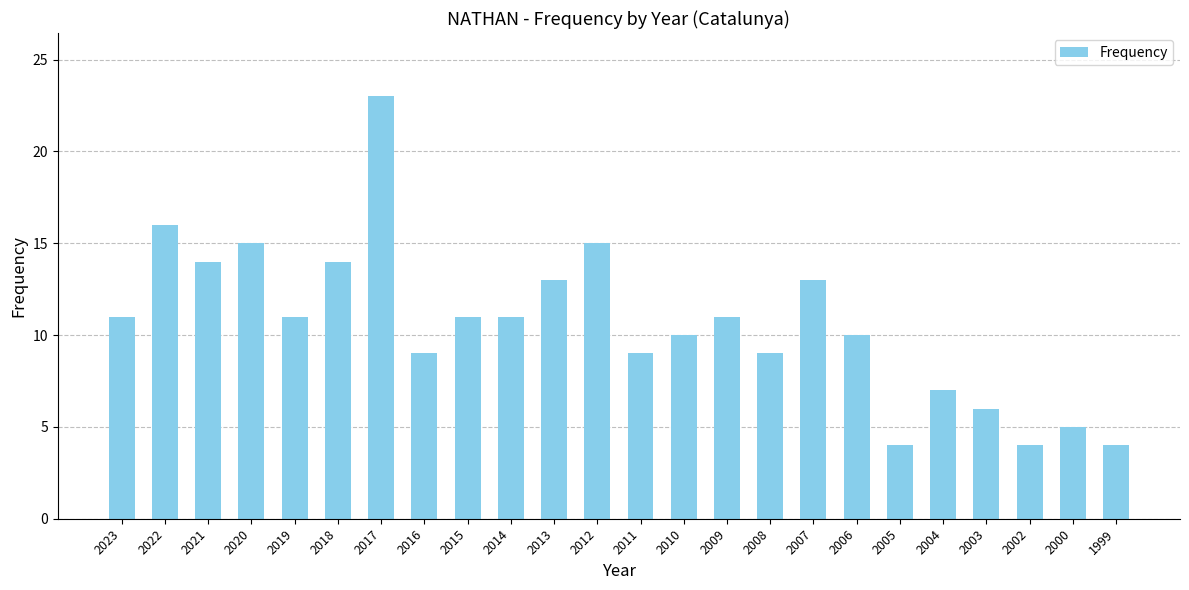

What is the approximate value at 2015?

11